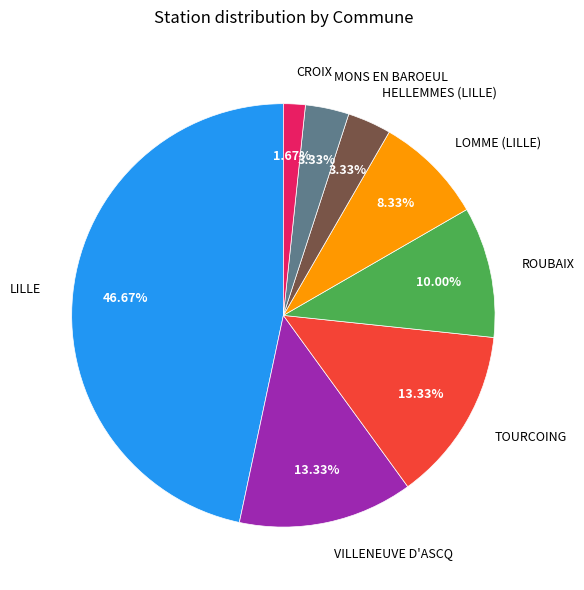

Which has a higher value, CROIX or LILLE?

LILLE